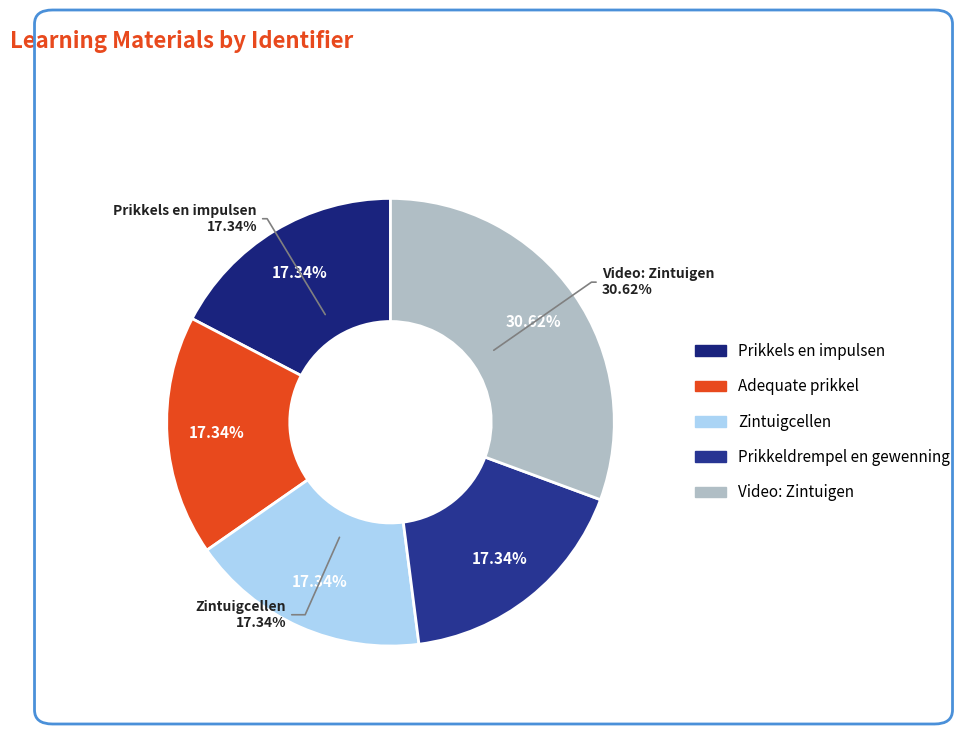

Which slice is the smallest?

Prikkels en impulsen